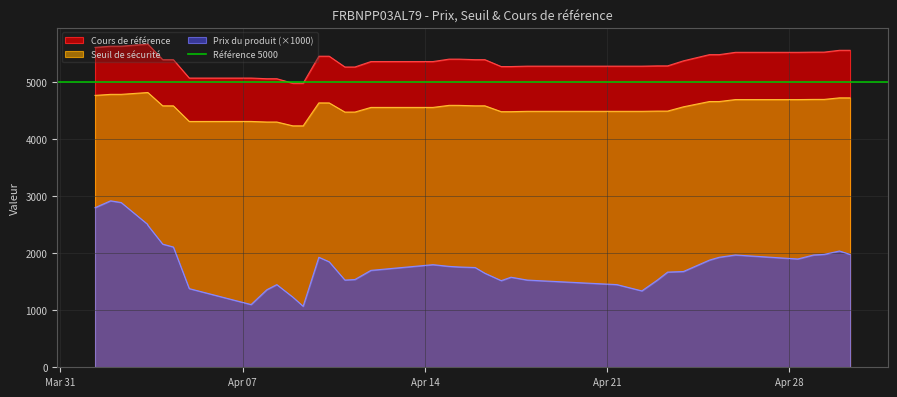

What is the label of the 2nd point from the left?

2025-04-01 22:10:55